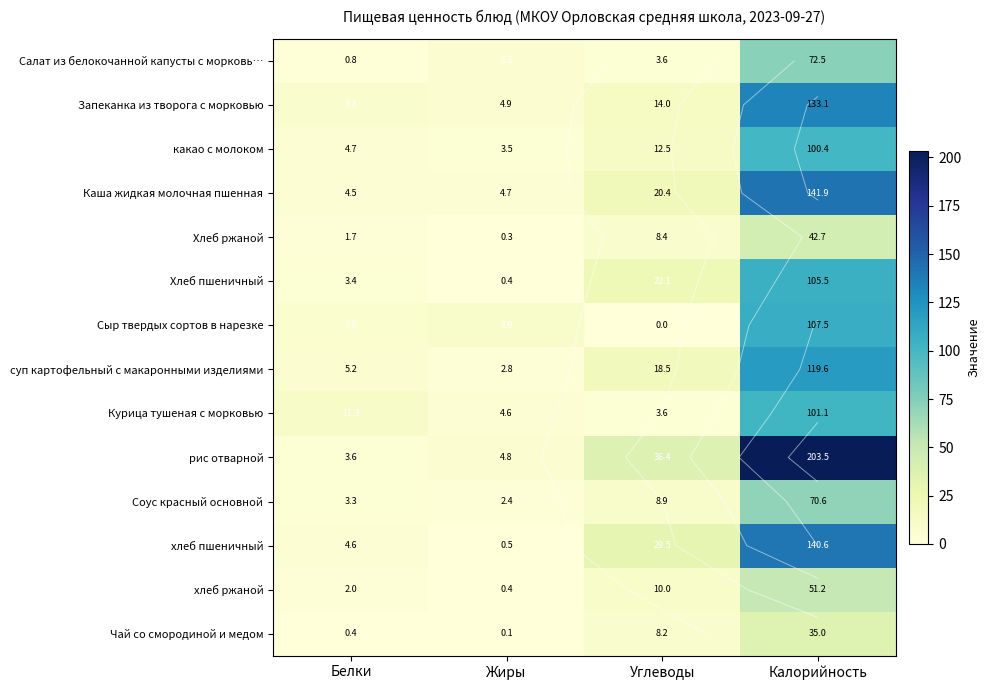

The суп картофельный с макаронными изделиями series shows 119.6 at Калорийность. True or false?

True